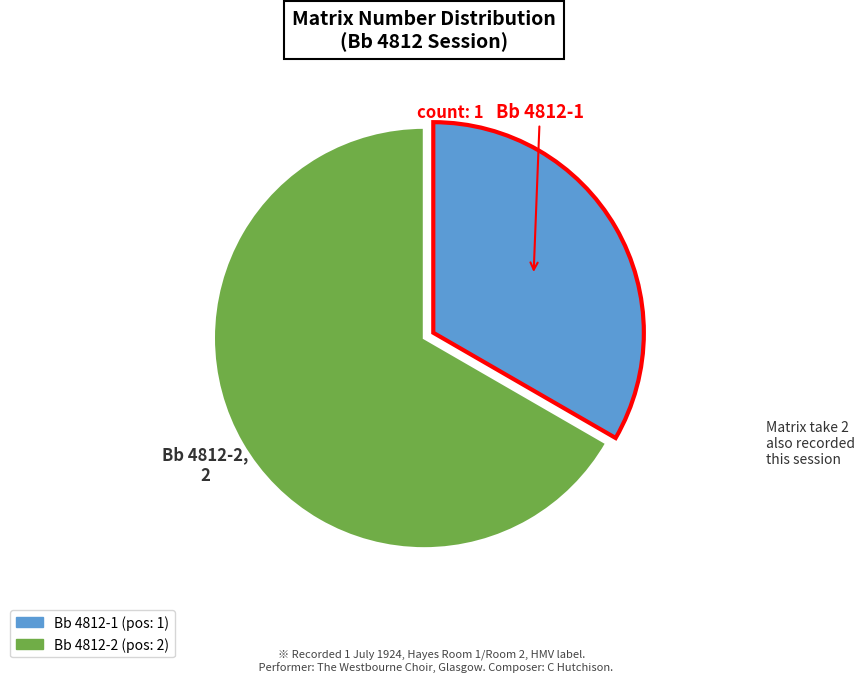

Count the number of slices in the pie.

2